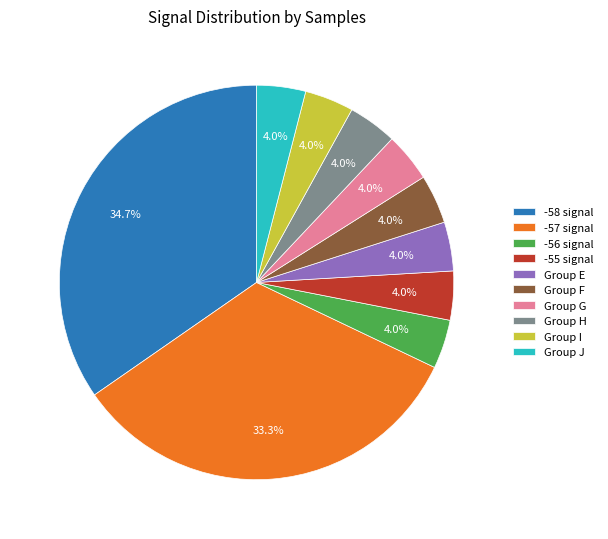

Which category has the biggest portion of the pie?

-58 signal